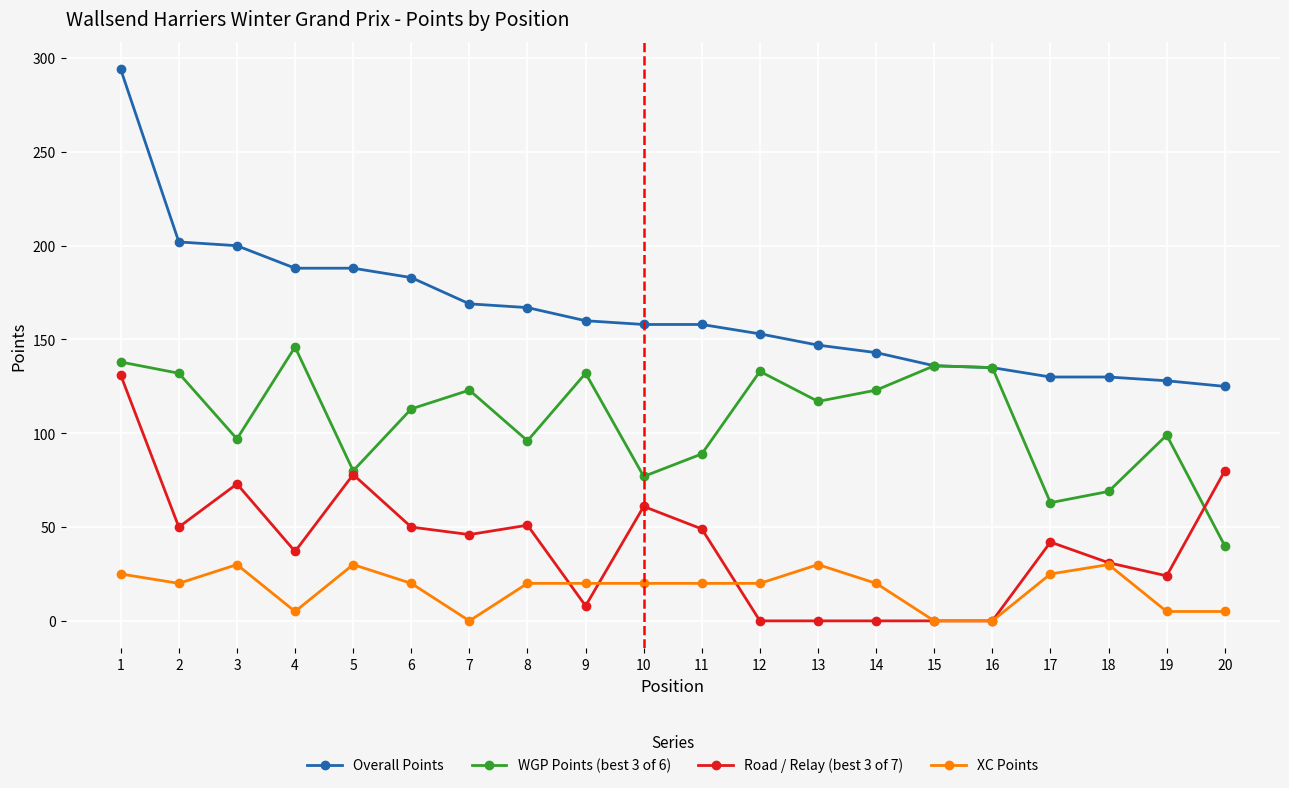

What is the difference between the Road / Relay (best 3 of 7) values at 10 and 14?

61